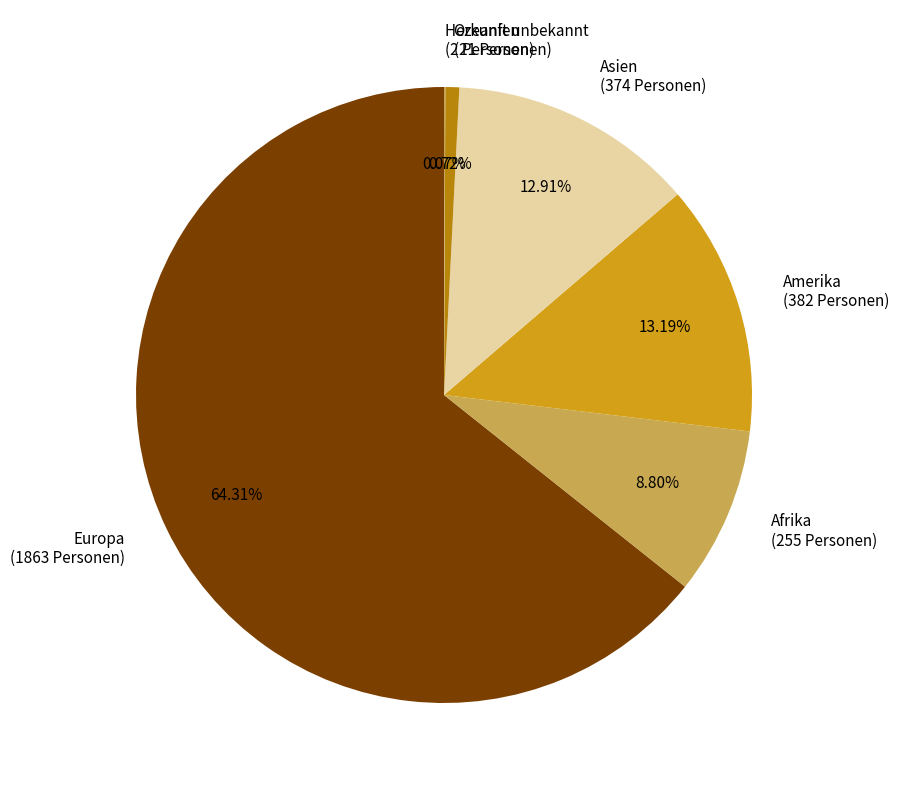

Between Afrika and Europa, which is larger?

Europa